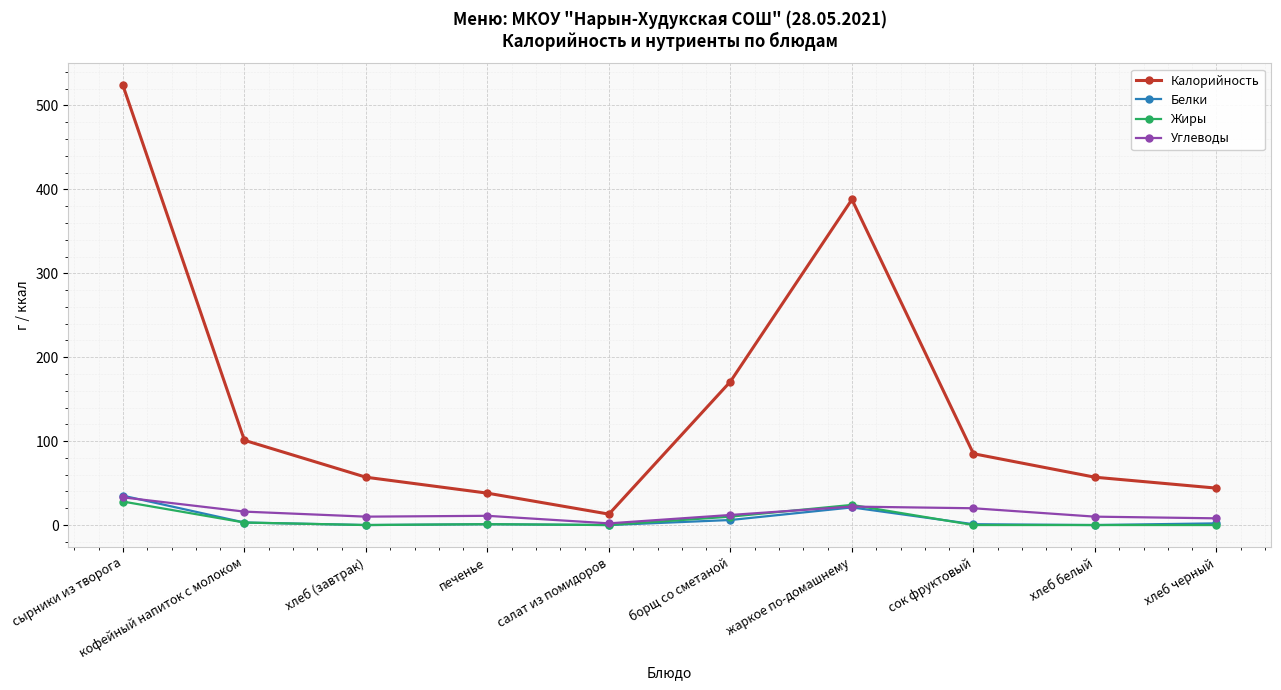

At which label does Калорийность reach its minimum?

салат из помидоров